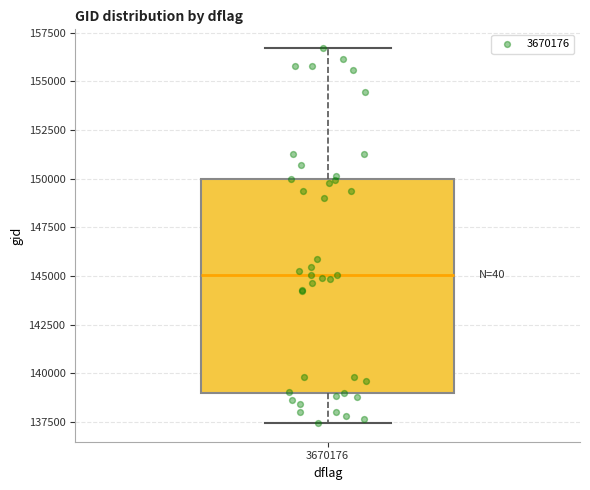

Read this box plot against the y-axis: the position of the median line, the range covered by the box, and the ends of both whiskers. The values are not printed on the chart, so give them approximately, as read against the axis.

median 145000, box 139000 to 150000, whiskers 137500 to 156500